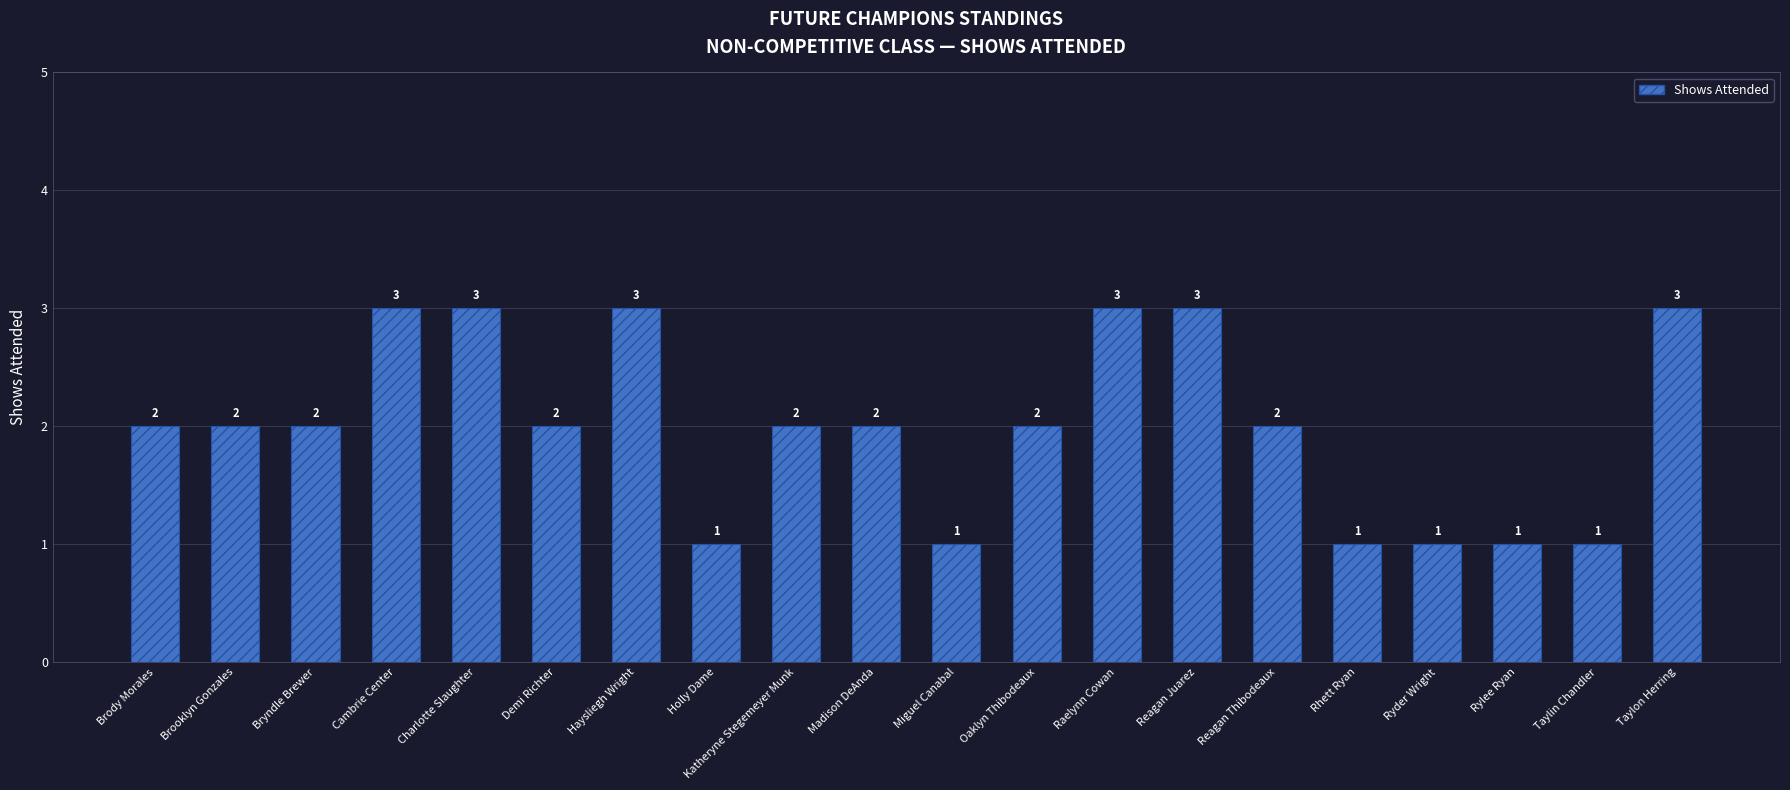

Read the value at Raelynn Cowan.

3